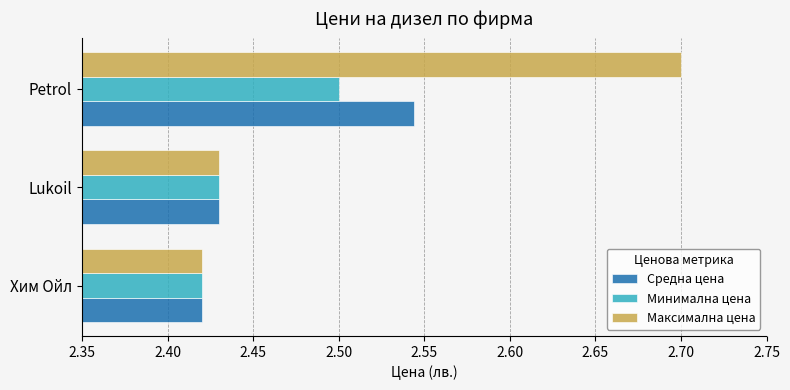

At which label does Максимална цена reach its minimum?

Хим Ойл